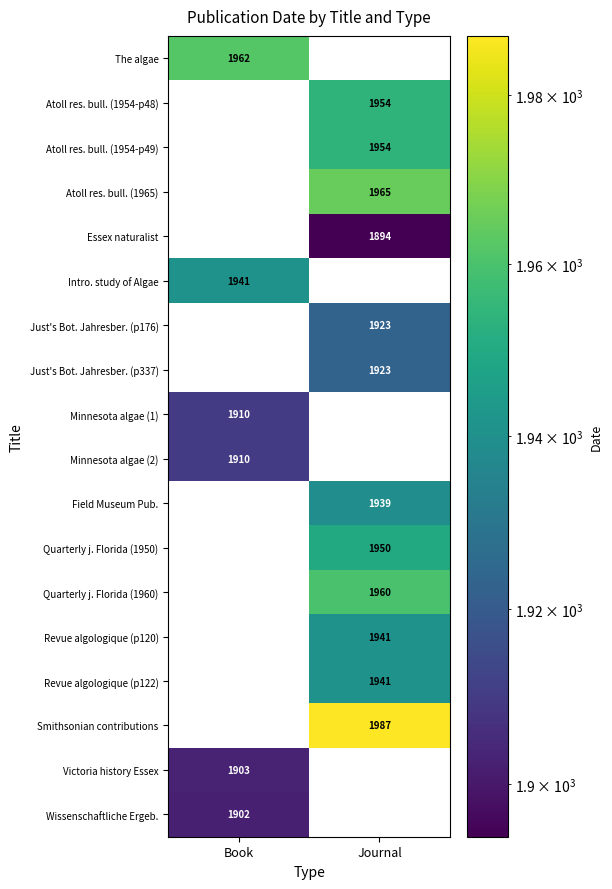

The value of Field Museum Pub. at Journal is 1116. True or false?

False